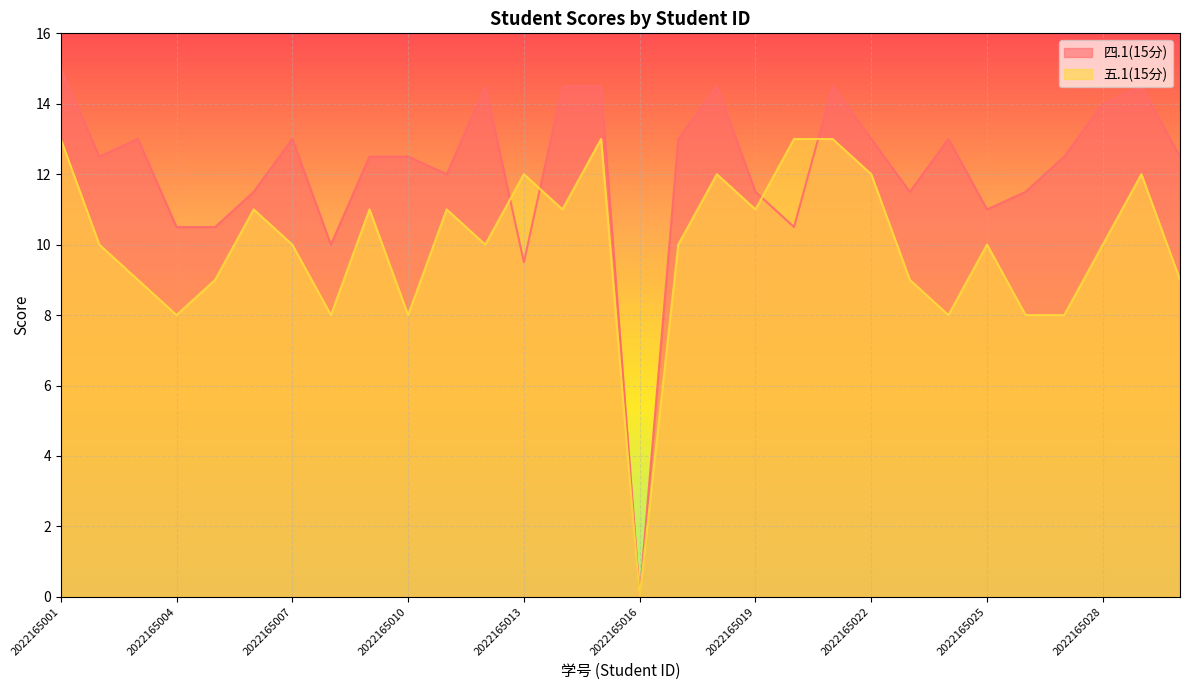

What is the value of the 五.1(15分) point at the 14th from the left?

11.0